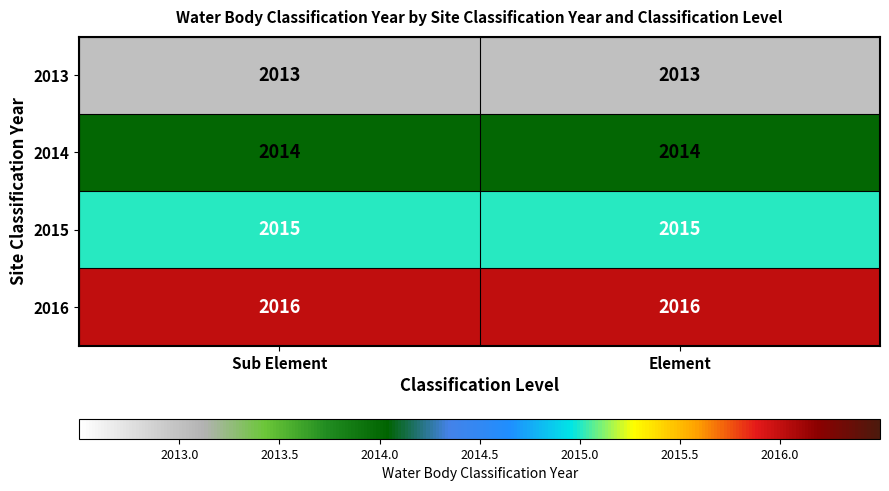

Reading right to left, transcribe all the data shown in this chart.

2013: 2013	2013
2014: 2014	2014
2015: 2015	2015
2016: 2016	2016